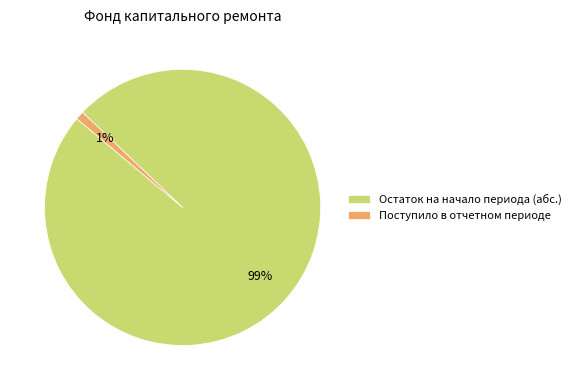

Do Остаток на начало периода (абс.) and Поступило в отчетном периоде together represent more than half of the pie?

Yes